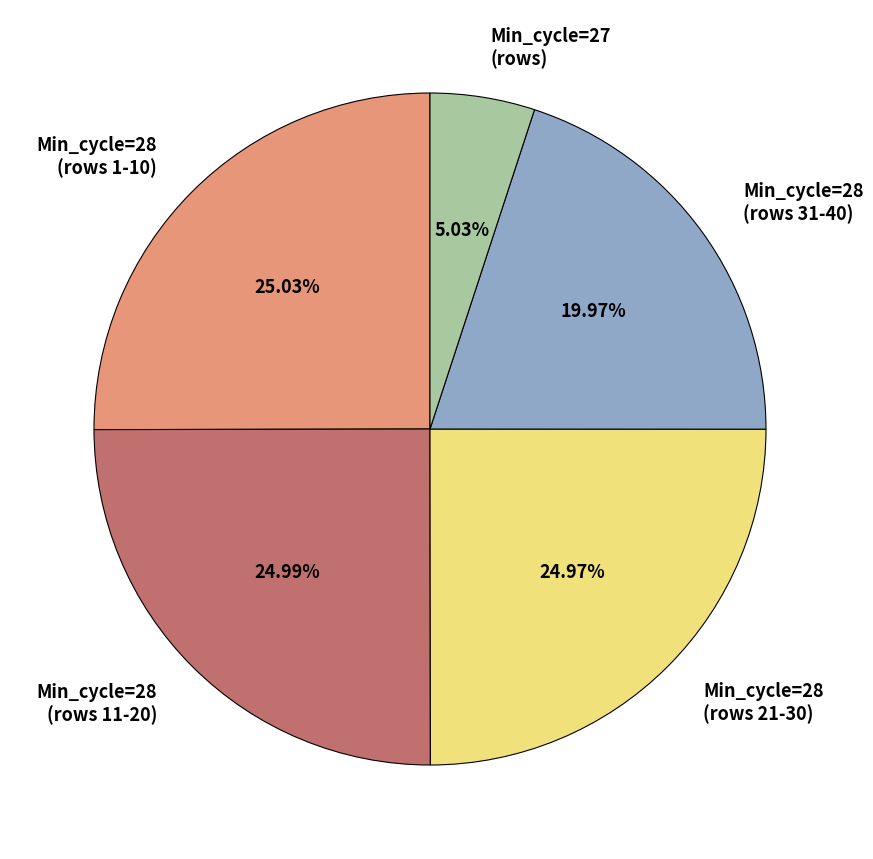

Is there any slice that represents more than half of the pie?

No